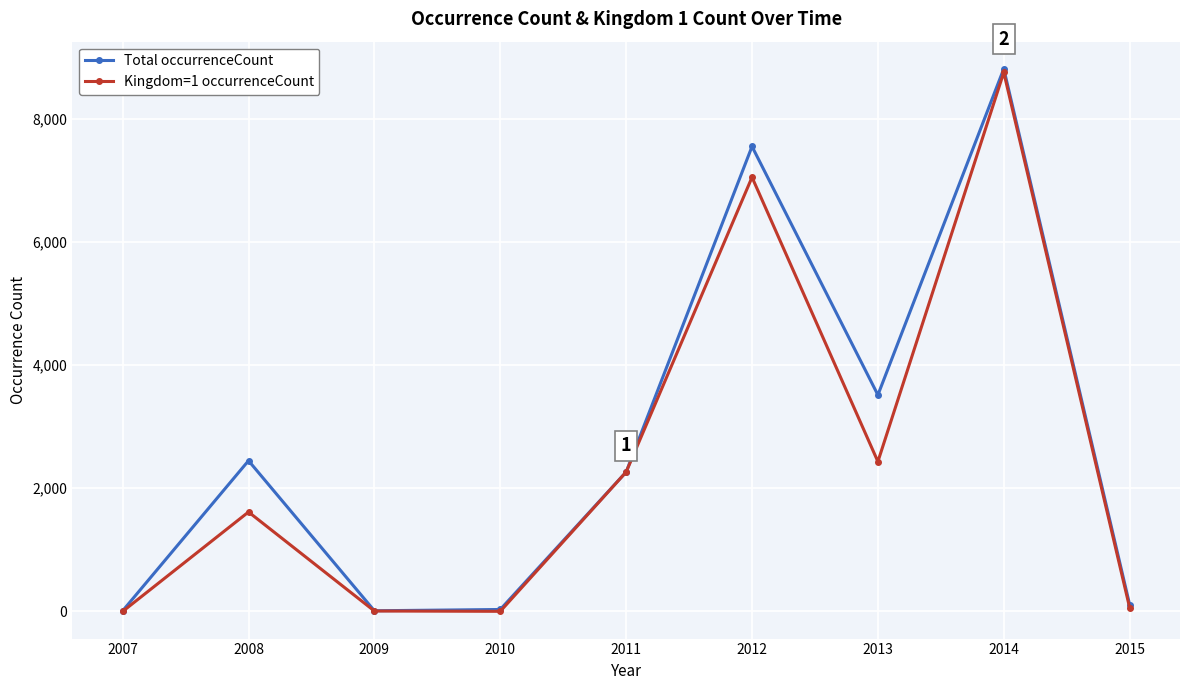

Is it true that Total occurrenceCount equals 11 at 2009?

True